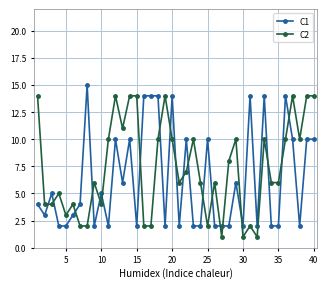

How many categories are shown in the chart?

40